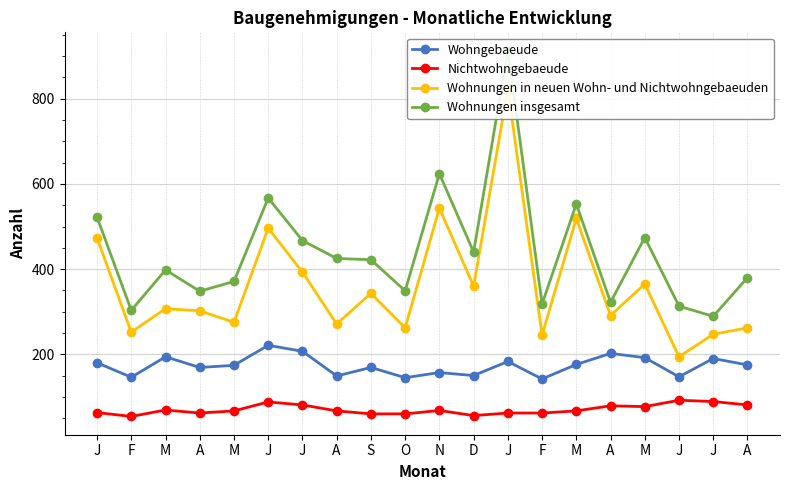

Between M and J, which series saw the biggest shift?

Wohnungen in neuen Wohn- und Nichtwohngebaeuden